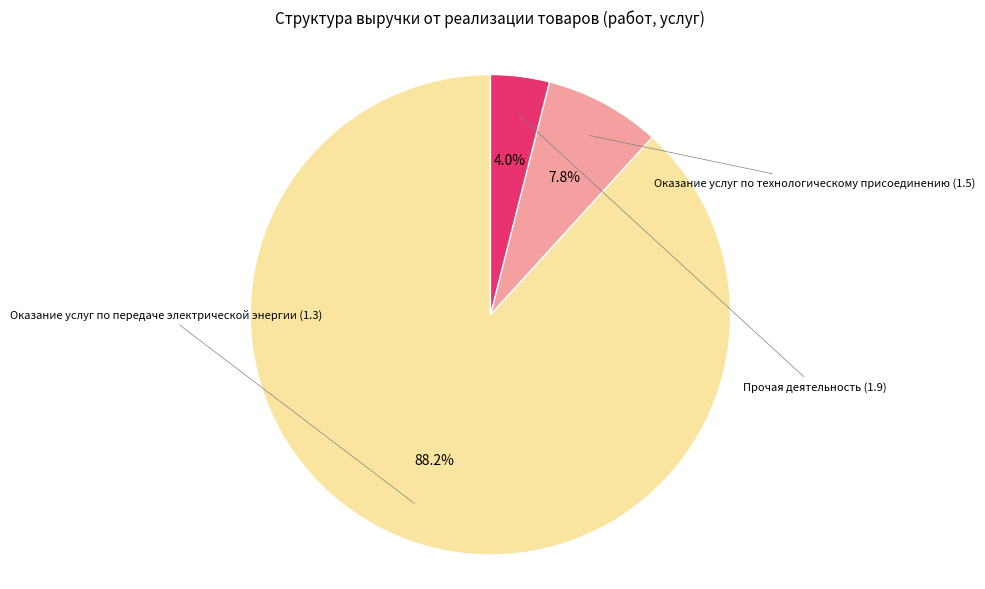

What percentage is NOT represented by Прочая деятельность (1.9)?

96.0%